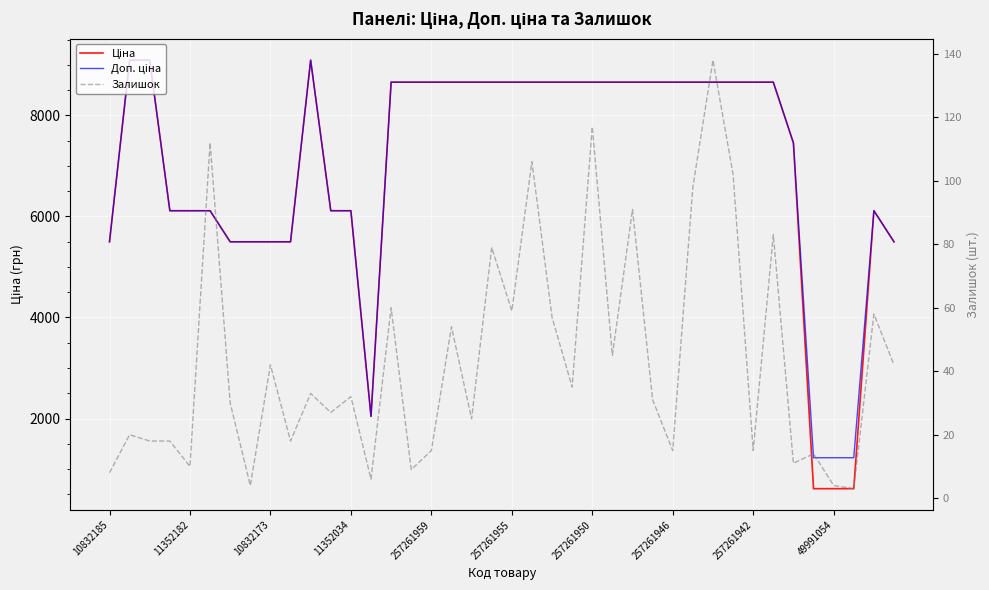

What is the smallest value displayed?

3.0